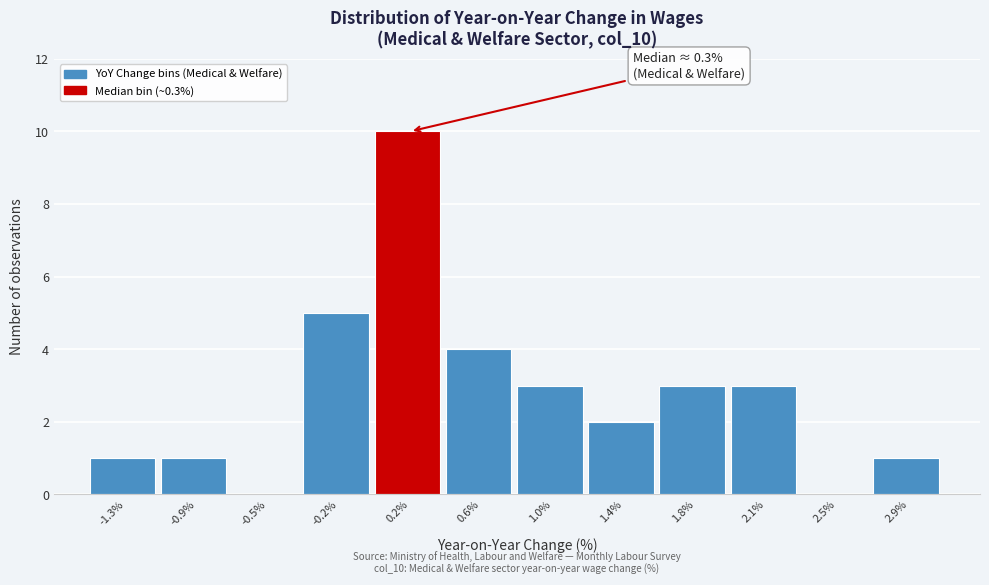

Which range on the x-axis has the tallest bar?

0.05 to 0.40